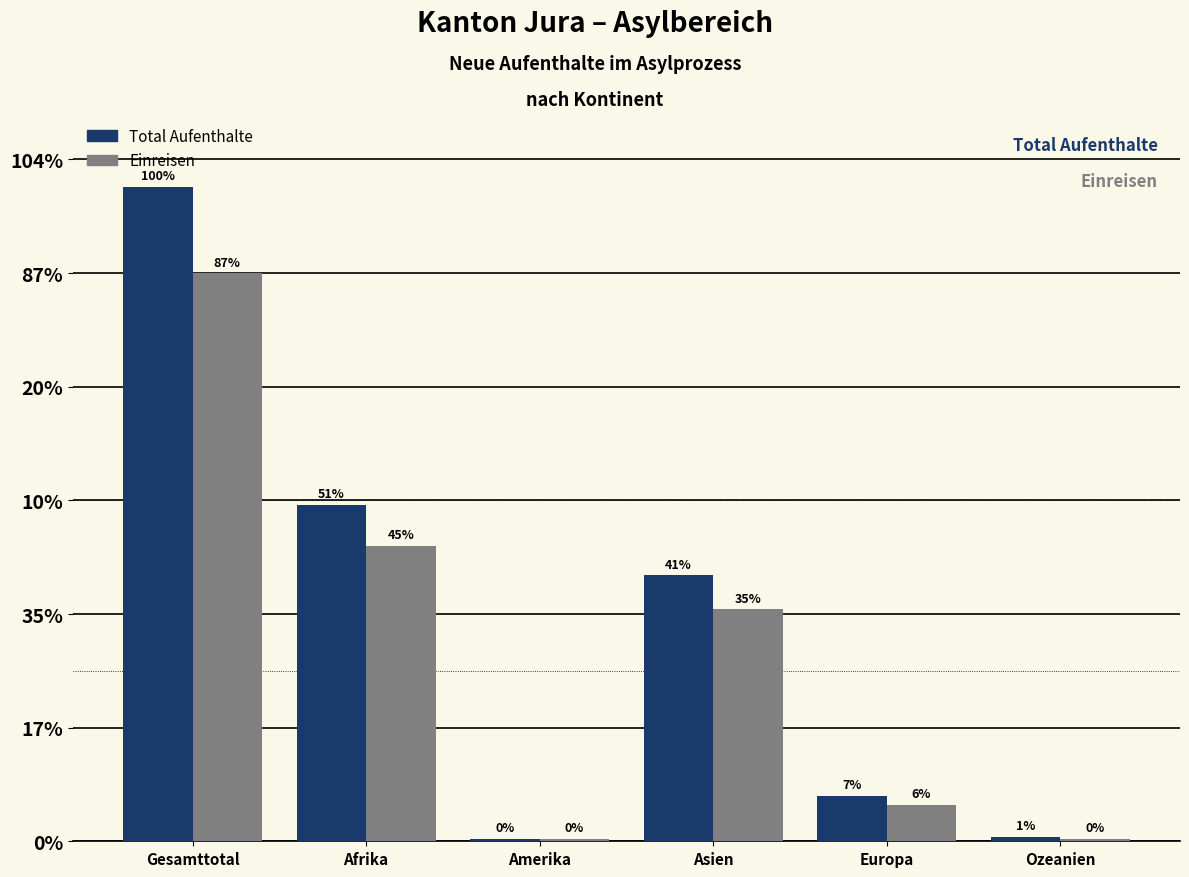

Does the chart contain any negative values?

No